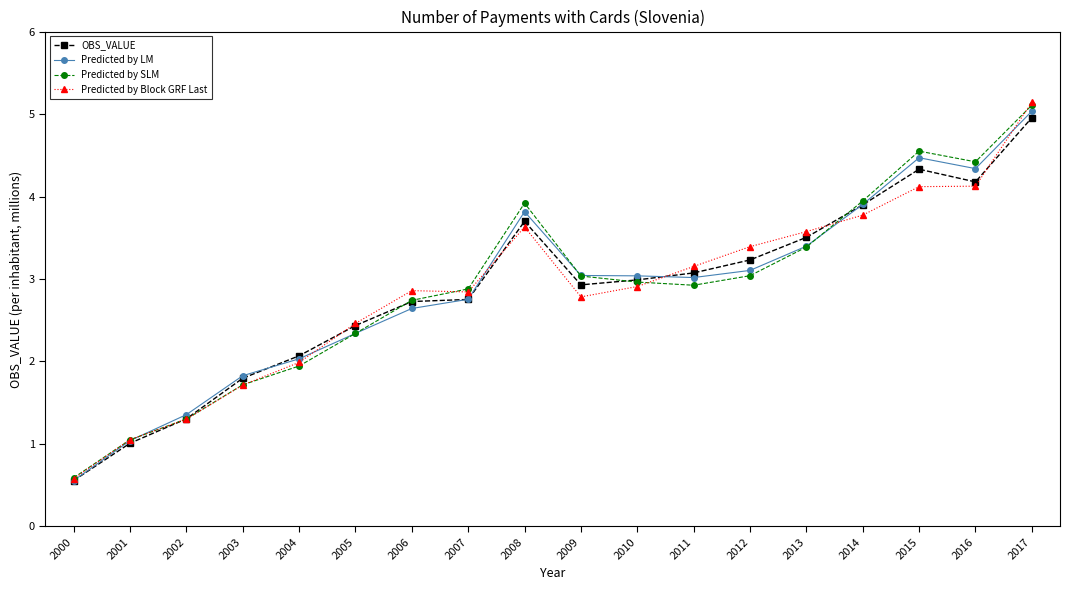

What is the difference between the second highest and second lowest values in the Predicted by Block GRF Last series?

3.1